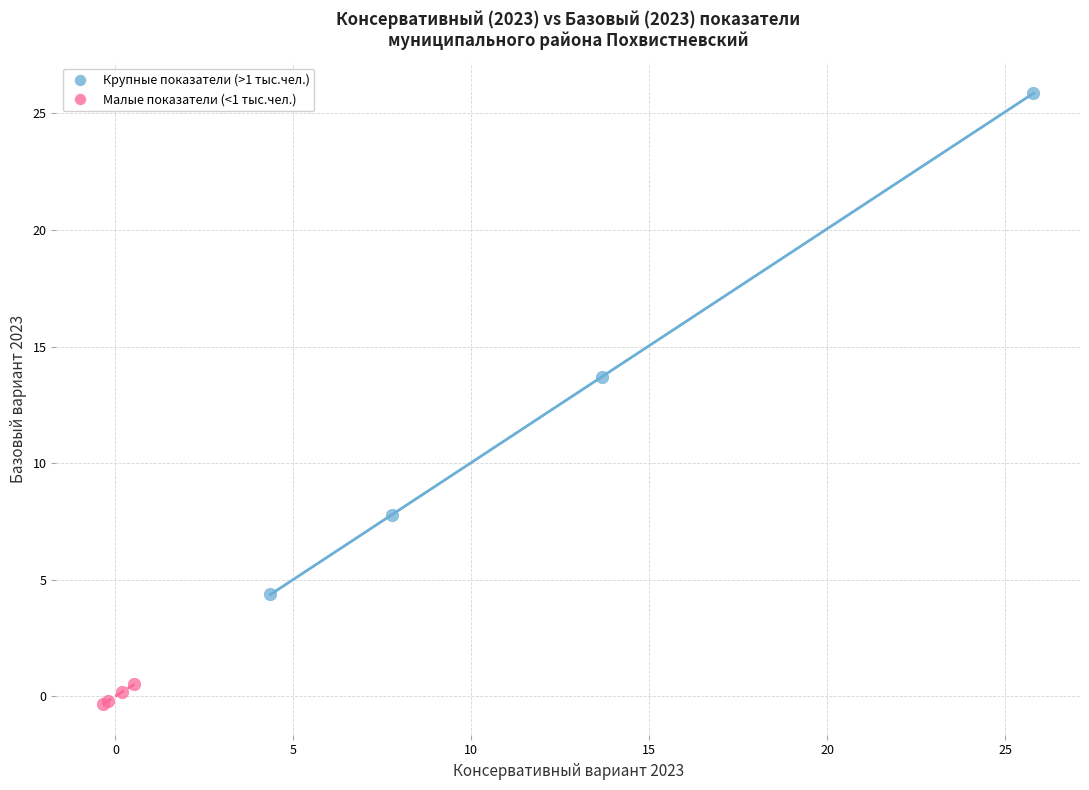

What are all the series names shown in the legend?

Крупные показатели (>1 тыс.чел.), Малые показатели (<1 тыс.чел.)